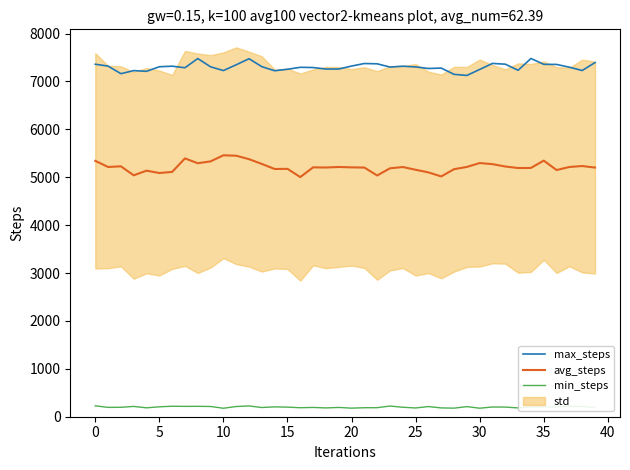

Reading right to left, what are all the values shown in this chart?

min_steps: 193	215	220	208	204	203	184	201	203	178	211	179	184	212	183	198	223	189	188	179	194	184	194	188	200	206	192	225	213	177	214	217	216	219	207	186	215	197	195	228
avg_steps: 5202	5234	5214	5150	5347	5194	5192	5224	5273	5296	5215	5168	5017	5101	5156	5213	5186	5037	5202	5206	5214	5203	5206	5003	5175	5172	5277	5377	5449	5458	5331	5292	5393	5111	5088	5137	5040	5228	5214	5342
max_steps: 7394	7228	7297	7355	7357	7479	7233	7360	7376	7250	7125	7148	7279	7270	7303	7318	7300	7368	7374	7321	7259	7259	7290	7295	7254	7223	7308	7474	7348	7227	7305	7478	7286	7318	7307	7211	7226	7162	7320	7359